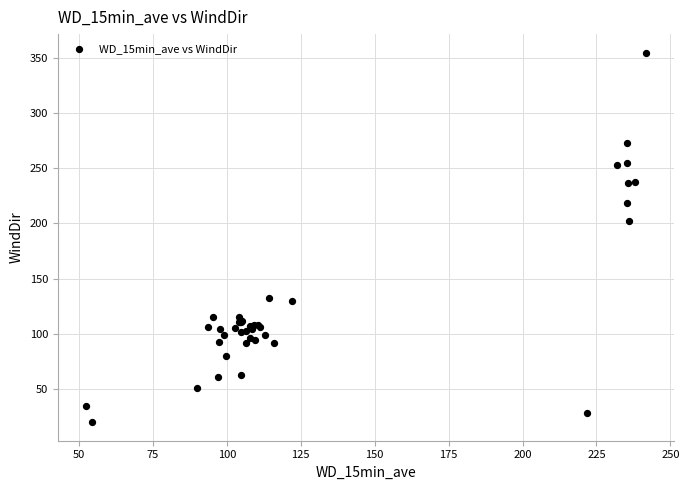

What Y value in the scatter plot is closest to 187?

202.3